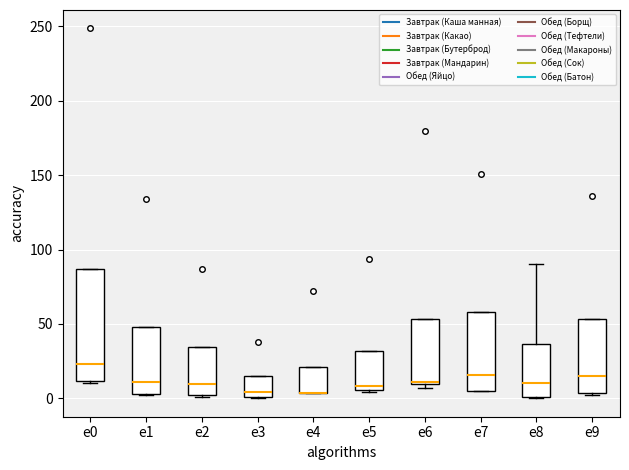

Comparing the boxes themselves (not the whiskers), which one is the tallest?

e0